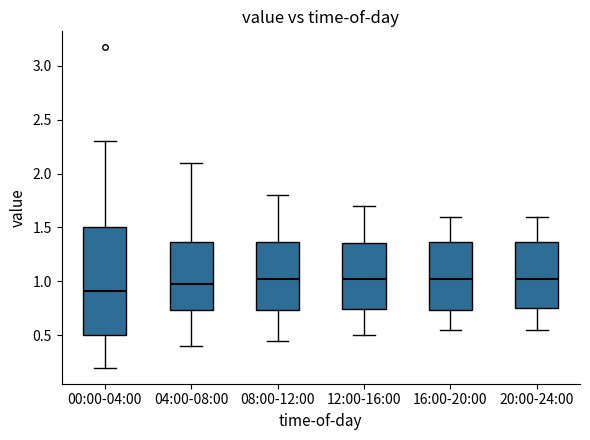

Where is the upper edge of the box for 20:00-24:00 on the y-axis? The values are not printed on the chart, so give them approximately, as read against the axis.

1.35